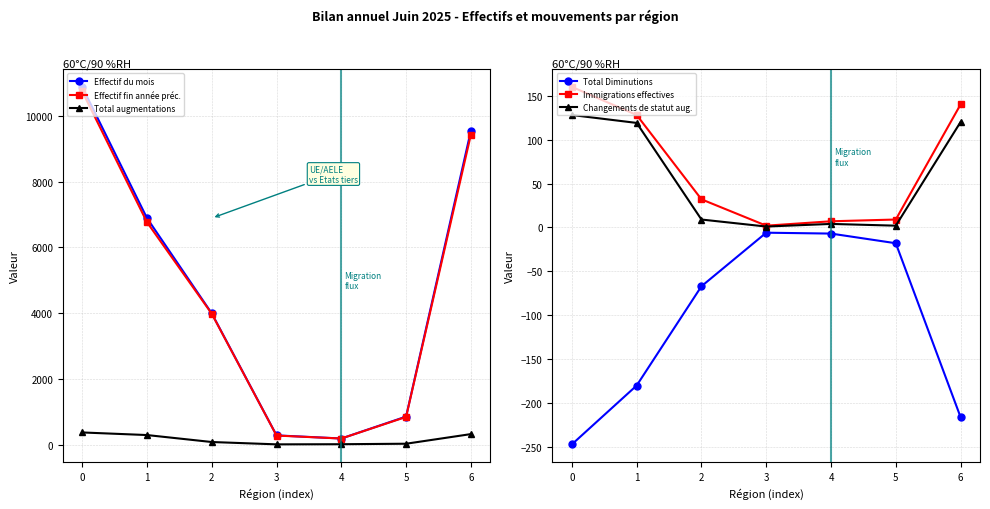

Is the value of Total Diminutions at 0 greater than the value of Effectif du mois at 2?

No